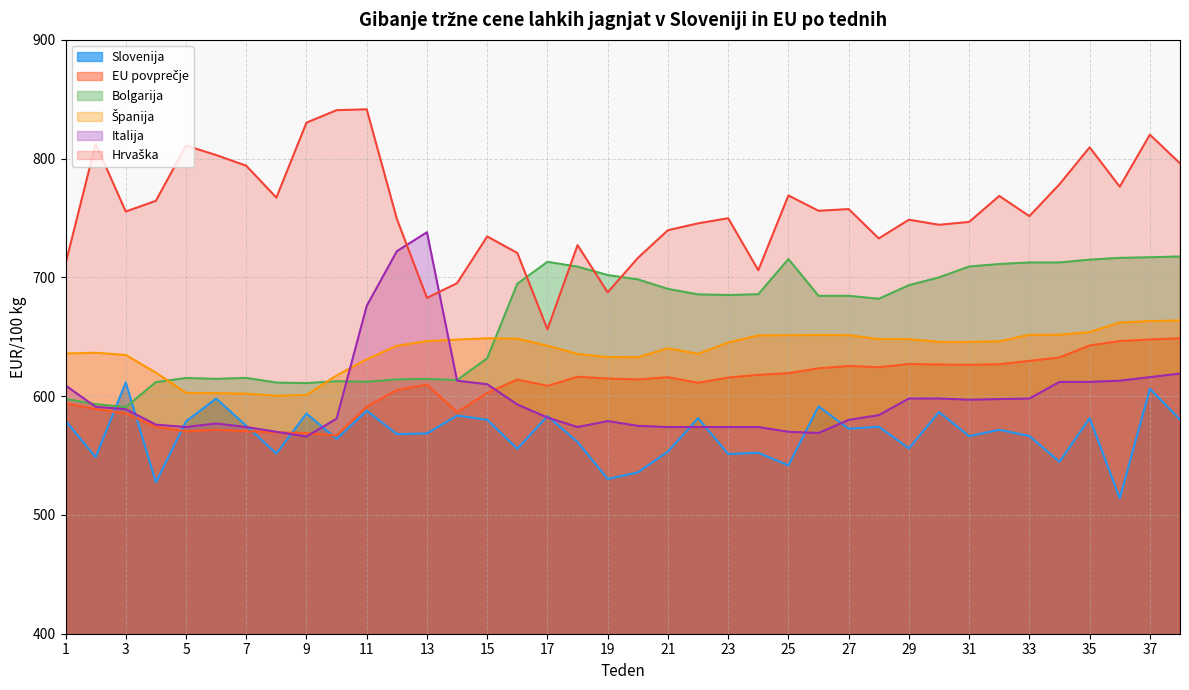

The value of Bolgarija at 17 is 998.2. True or false?

False